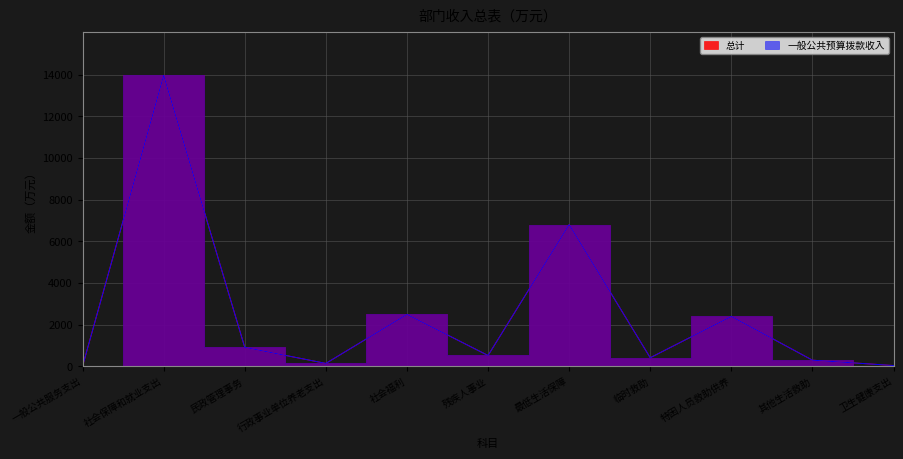

What is the difference between the 一般公共预算拨款收入 values at 卫生健康支出 and 社会福利?

2454.2